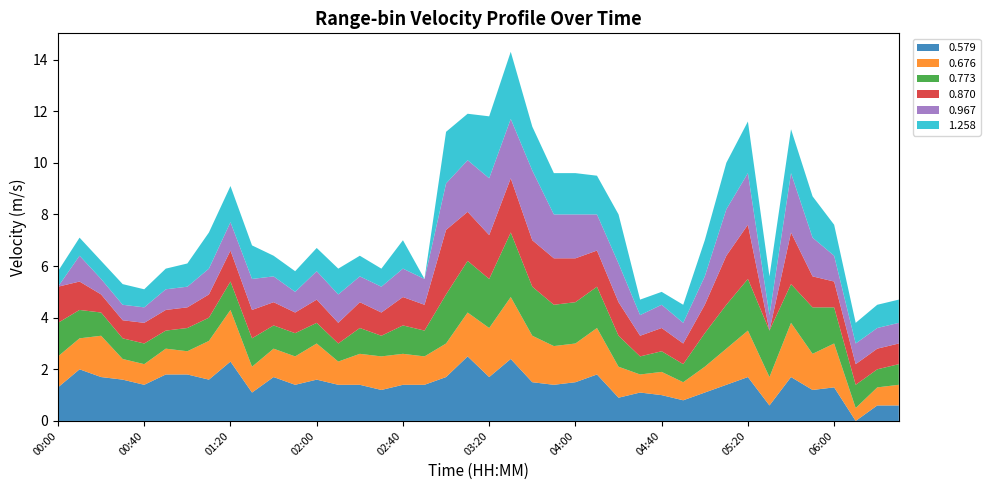

Reading left to right, extract all data points from this chart.

0.579: 00:00=1.3	00:10=2.0	00:20=1.7	00:30=1.6	00:40=1.4	00:50=1.8	01:00=1.8	01:10=1.6	01:20=2.3	01:30=1.1	01:40=1.7	01:50=1.4	02:00=1.6	02:10=1.4	02:20=1.4	02:30=1.2	02:40=1.4	02:50=1.4	03:00=1.7	03:10=2.5	03:20=1.7	03:30=2.4	03:40=1.5	03:50=1.4	04:00=1.5	04:10=1.8	04:20=0.9	04:30=1.1	04:40=1.0	04:50=0.8	05:00=1.1	05:10=1.4	05:20=1.7	05:30=0.6	05:40=1.7	05:50=1.2	06:00=1.3	06:10=0.0	06:20=0.6	06:30=0.6
0.676: 00:00=1.2	00:10=1.2	00:20=1.6	00:30=0.8	00:40=0.8	00:50=1.0	01:00=0.9	01:10=1.5	01:20=2.0	01:30=1.0	01:40=1.1	01:50=1.1	02:00=1.4	02:10=0.9	02:20=1.2	02:30=1.3	02:40=1.2	02:50=1.1	03:00=1.3	03:10=1.7	03:20=1.9	03:30=2.4	03:40=1.8	03:50=1.5	04:00=1.5	04:10=1.8	04:20=1.2	04:30=0.7	04:40=0.9	04:50=0.7	05:00=1.0	05:10=1.4	05:20=1.8	05:30=1.1	05:40=2.1	05:50=1.4	06:00=1.7	06:10=0.5	06:20=0.7	06:30=0.8
0.773: 00:00=1.3	00:10=1.1	00:20=0.9	00:30=0.8	00:40=0.8	00:50=0.7	01:00=0.9	01:10=0.9	01:20=1.1	01:30=1.1	01:40=0.9	01:50=0.9	02:00=0.8	02:10=0.7	02:20=1.0	02:30=0.8	02:40=1.1	02:50=1.0	03:00=1.9	03:10=2.0	03:20=1.9	03:30=2.5	03:40=1.9	03:50=1.6	04:00=1.6	04:10=1.6	04:20=1.2	04:30=0.7	04:40=0.8	04:50=0.7	05:00=1.3	05:10=1.7	05:20=2.0	05:30=1.8	05:40=1.5	05:50=1.8	06:00=1.4	06:10=0.9	06:20=0.7	06:30=0.8
0.870: 00:00=1.4	00:10=1.1	00:20=0.7	00:30=0.7	00:40=0.8	00:50=0.8	01:00=0.8	01:10=0.9	01:20=1.2	01:30=1.1	01:40=0.9	01:50=0.8	02:00=0.9	02:10=0.8	02:20=1.0	02:30=0.9	02:40=1.1	02:50=1.0	03:00=2.5	03:10=1.9	03:20=1.7	03:30=2.1	03:40=1.8	03:50=1.8	04:00=1.7	04:10=1.4	04:20=1.3	04:30=0.8	04:40=0.9	04:50=0.8	05:00=1.1	05:10=1.9	05:20=2.1	05:30=0.0	05:40=2.0	05:50=1.2	06:00=1.0	06:10=0.8	06:20=0.8	06:30=0.8
0.967: 00:00=0.0	00:10=1.0	00:20=0.6	00:30=0.6	00:40=0.6	00:50=0.8	01:00=0.8	01:10=1.0	01:20=1.1	01:30=1.2	01:40=1.0	01:50=0.8	02:00=1.1	02:10=1.1	02:20=1.0	02:30=1.0	02:40=1.1	02:50=1.0	03:00=1.8	03:10=2.0	03:20=2.2	03:30=2.3	03:40=2.7	03:50=1.7	04:00=1.7	04:10=1.4	04:20=1.5	04:30=0.8	04:40=0.9	04:50=0.8	05:00=1.1	05:10=1.8	05:20=2.0	05:30=0.6	05:40=2.3	05:50=1.5	06:00=1.0	06:10=0.8	06:20=0.8	06:30=0.8
1.258: 00:00=0.6	00:10=0.7	00:20=0.7	00:30=0.8	00:40=0.7	00:50=0.8	01:00=0.9	01:10=1.4	01:20=1.4	01:30=1.3	01:40=0.8	01:50=0.8	02:00=0.9	02:10=1.0	02:20=0.8	02:30=0.7	02:40=1.1	02:50=0.0	03:00=2.0	03:10=1.8	03:20=2.4	03:30=2.6	03:40=1.7	03:50=1.6	04:00=1.6	04:10=1.5	04:20=1.9	04:30=0.6	04:40=0.5	04:50=0.7	05:00=1.4	05:10=1.8	05:20=2.0	05:30=1.5	05:40=1.7	05:50=1.6	06:00=1.2	06:10=0.8	06:20=0.9	06:30=0.9